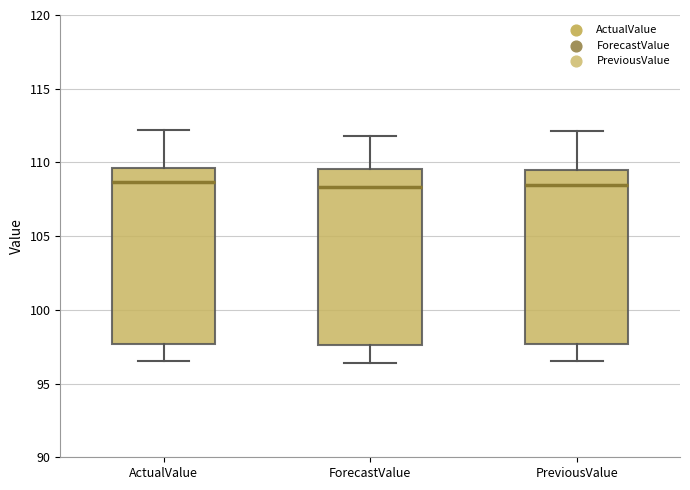

Reading left to right, transcribe this box plot: for each box, give where its median line is, the range the box spans, and where its two whiskers end, as read against the y-axis. The values are not printed on the chart, so give them approximately, as read against the axis.

ActualValue: median 108.5, box 97.5 to 109.5, whiskers 96.5 to 112.0
ForecastValue: median 108.5, box 97.5 to 109.5, whiskers 96.5 to 112.0
PreviousValue: median 108.5, box 97.5 to 109.5, whiskers 96.5 to 112.0